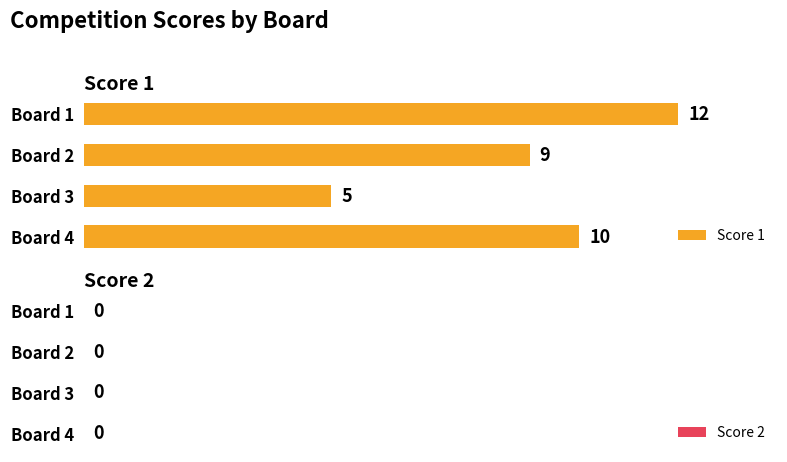

Approximately how many times larger is the value at Board 2 compared to Board 3?

1.8